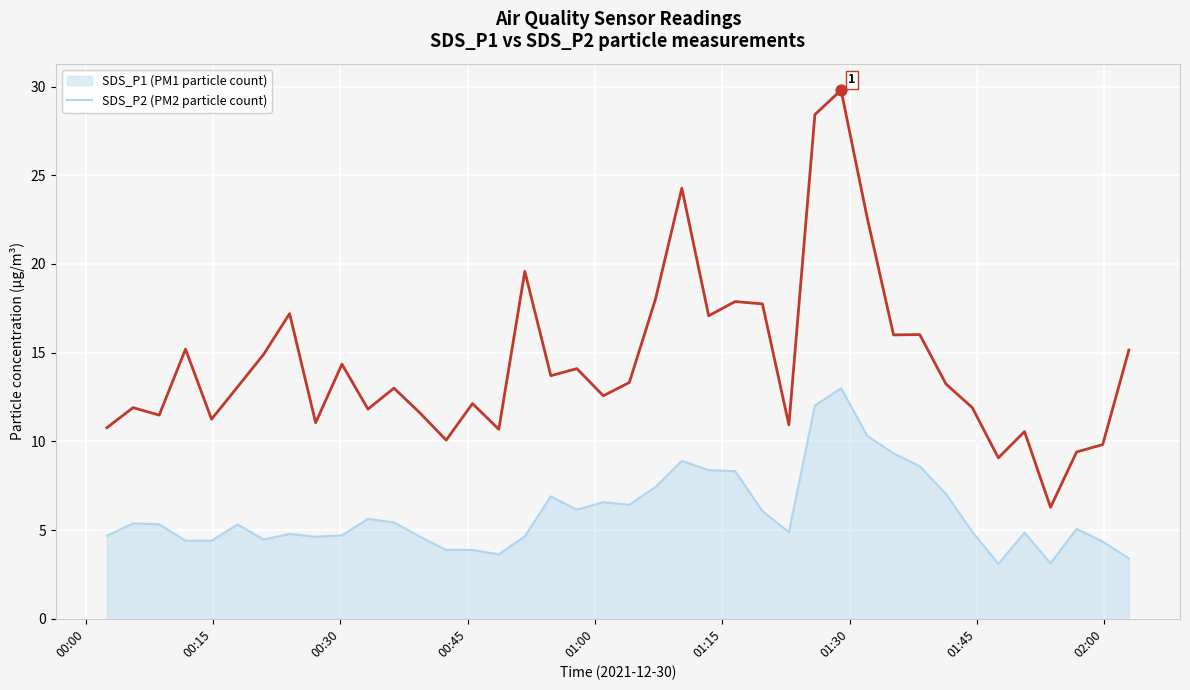

What is the greatest value displayed?

29.8